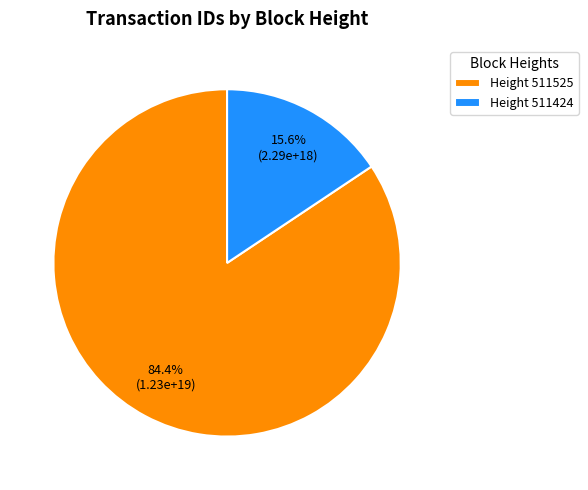

What portion of the pie excludes Height 511424?

84.4%